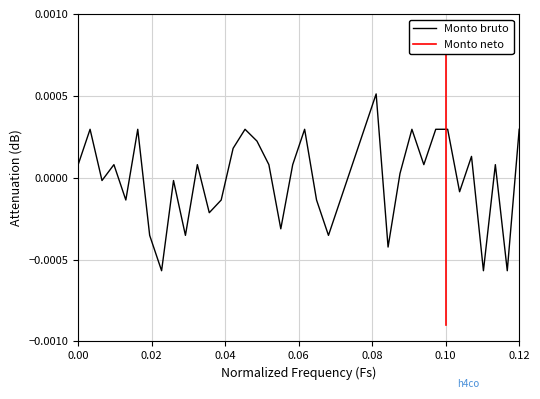

True or false: the data has more than 2 interior local peaks.

True